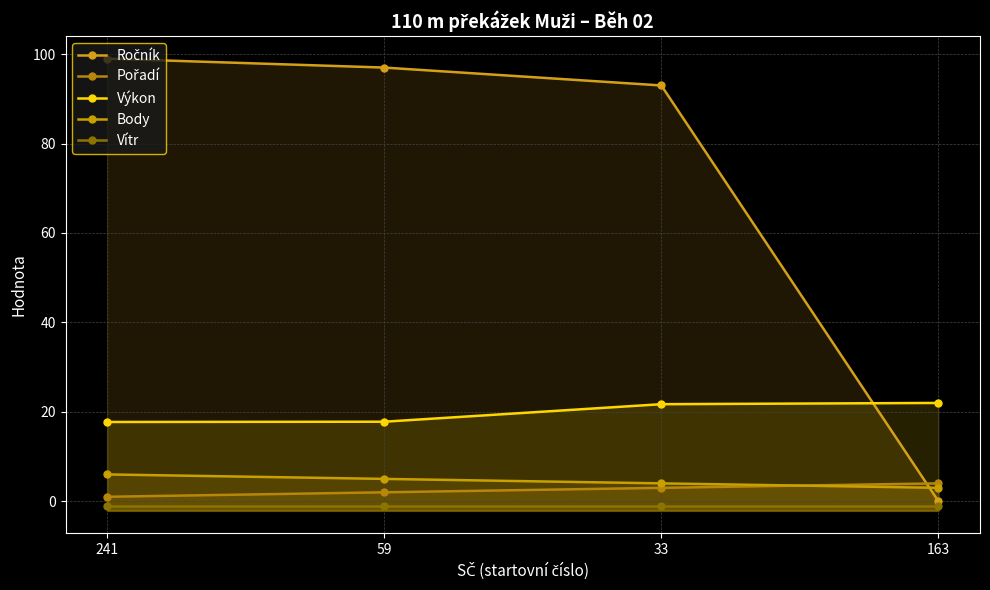

Rank the categories by Ročník value from lowest to highest.

163, 33, 59, 241